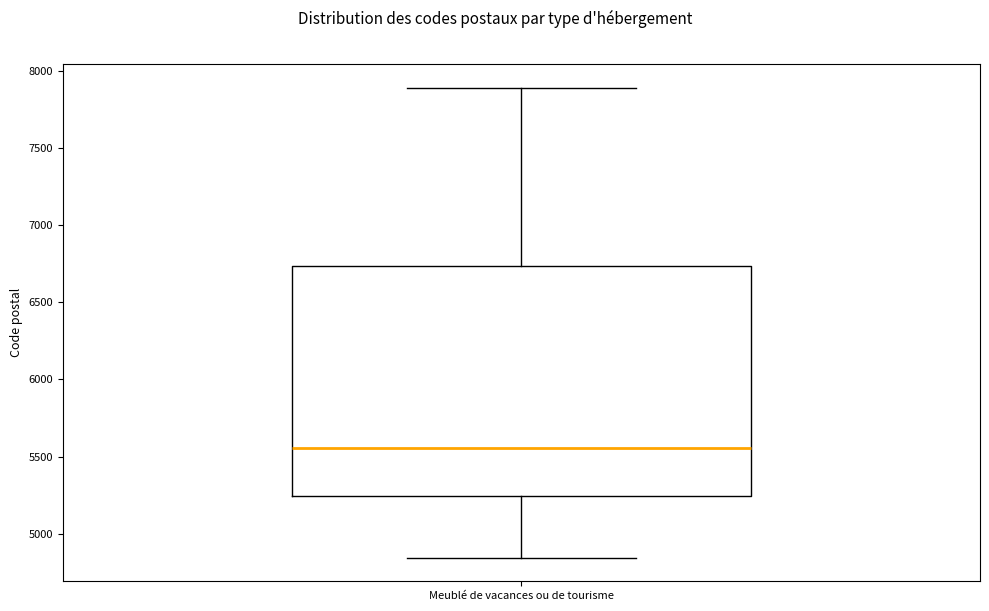

Where does the lower whisker of the box for Meublé de vacances ou de tourisme end on the y-axis? The values are not printed on the chart, so give them approximately, as read against the axis.

4850